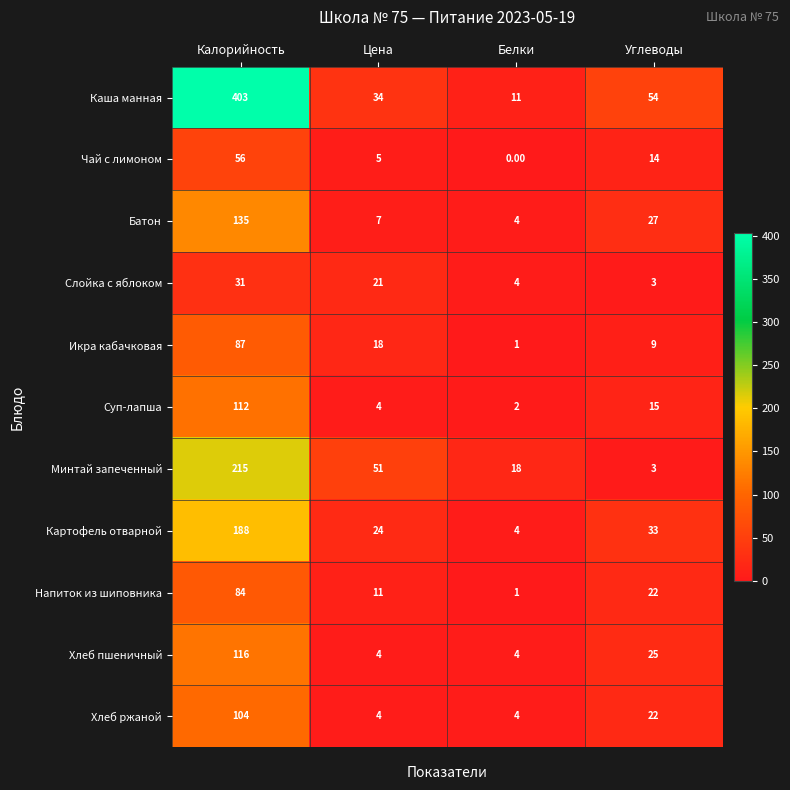

At Калорийность, list the series in order from largest to smallest.

Каша манная, Минтай запеченный, Картофель отварной, Батон, Хлеб пшеничный, Суп-лапша, Хлеб ржаной, Икра кабачковая, Напиток из шиповника, Чай с лимоном, Слойка с яблоком